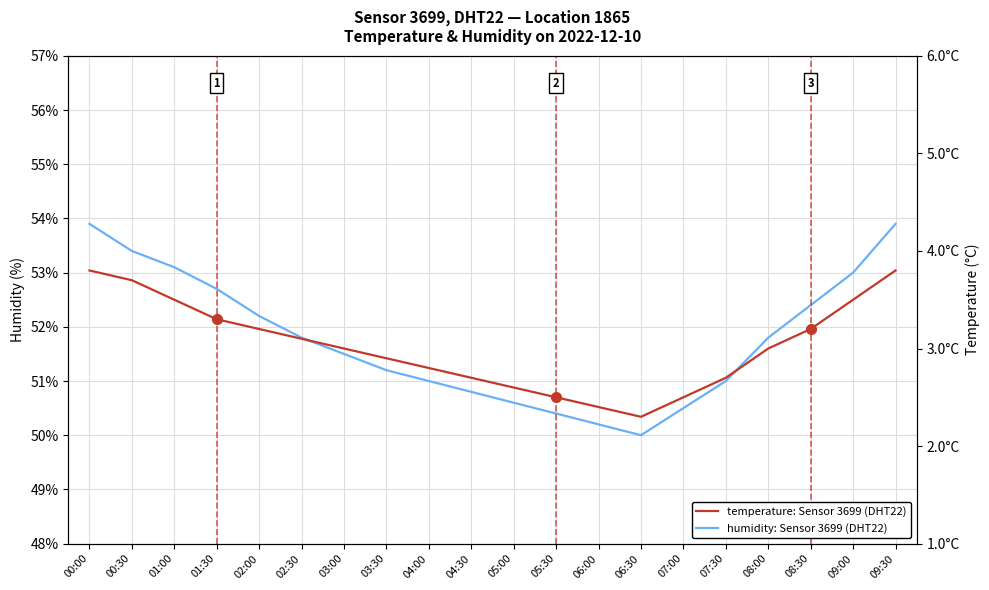

Rank the series by their average value, from highest to lowest.

humidity: Sensor 3699, Location 1865, temperature: Sensor 3699, Location 1865